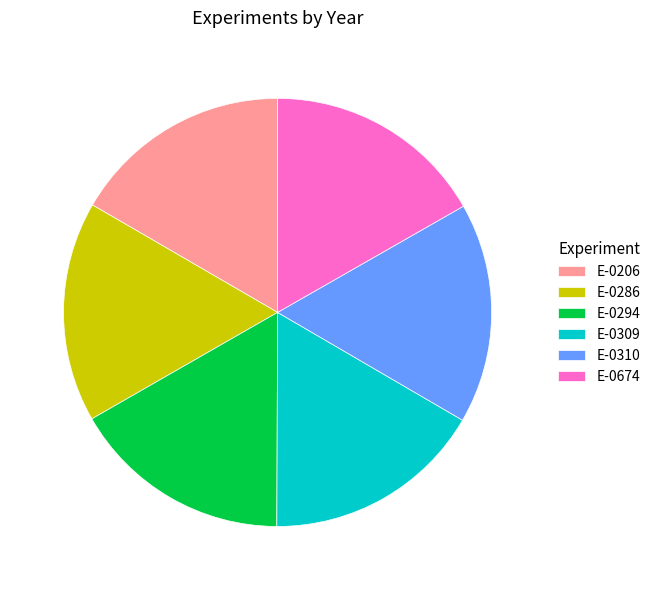

The E-0309 slice represents 17% of the pie. True or false?

True